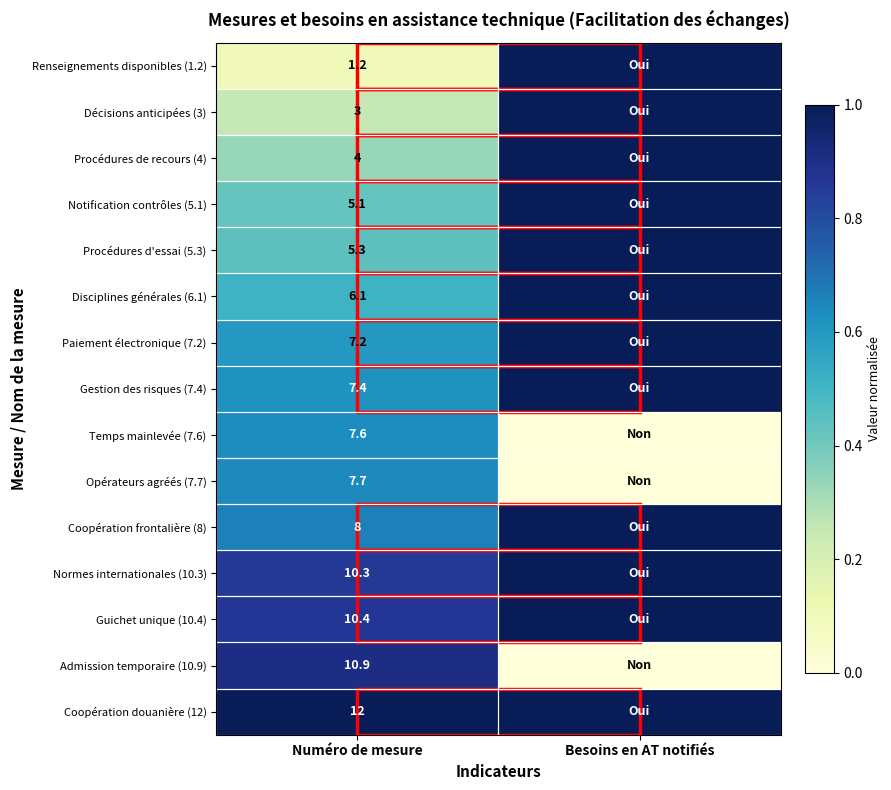

At how many categories does at least one series exceed 0?

2